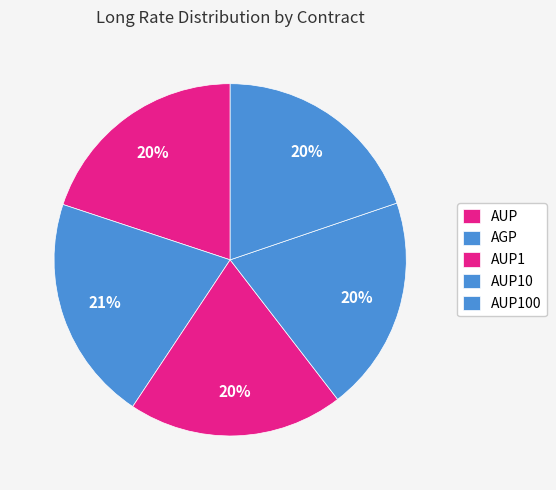

Which category has the smallest portion of the pie?

AUP1